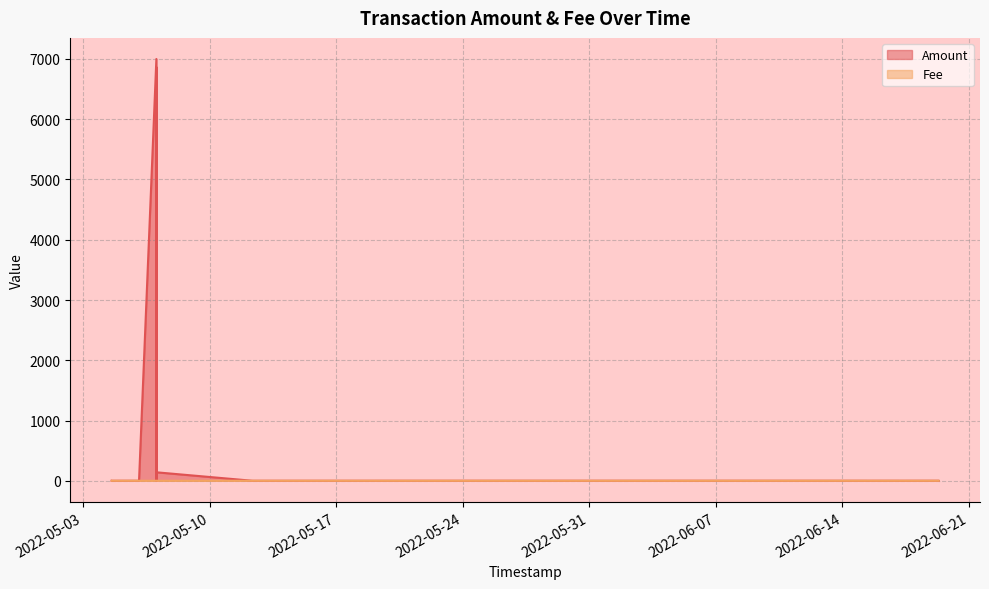

At which category does Fee reach its first local peak?

2022-06-19 07:53:07